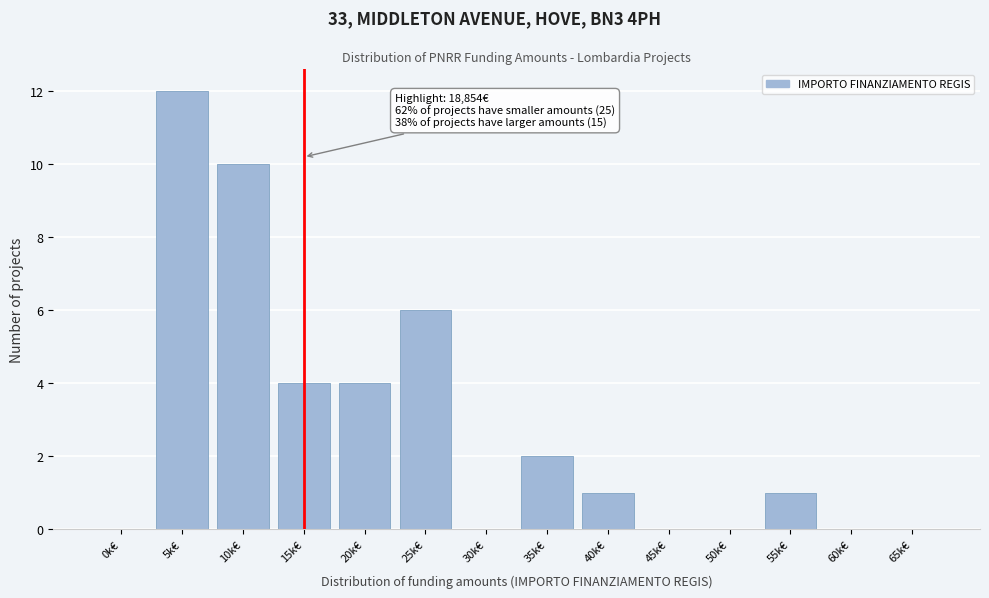

Reading left to right, transcribe all the data shown in this chart.

0k€=0	5k€=12	10k€=10	15k€=4	20k€=4	25k€=6	30k€=0	35k€=2	40k€=1	45k€=0	50k€=0	55k€=1	60k€=0	65k€=0